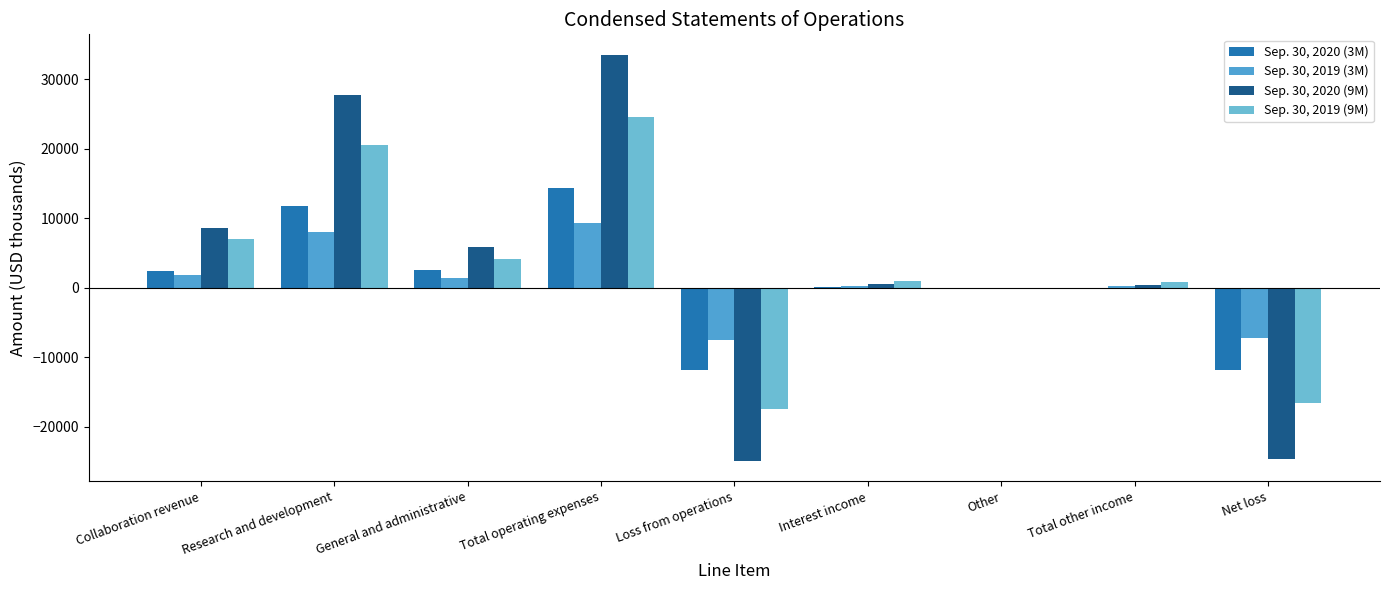

Rank the series at Total operating expenses from lowest to highest value.

Sep. 30, 2019 (3M), Sep. 30, 2020 (3M), Sep. 30, 2019 (9M), Sep. 30, 2020 (9M)